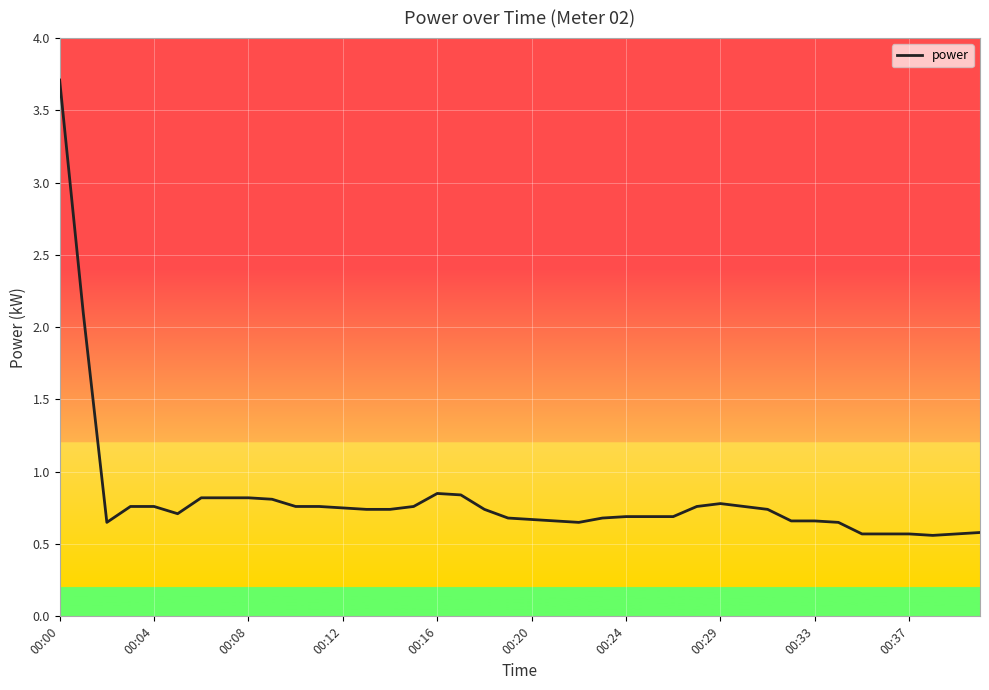

What is the minimum value shown in the chart?

0.6